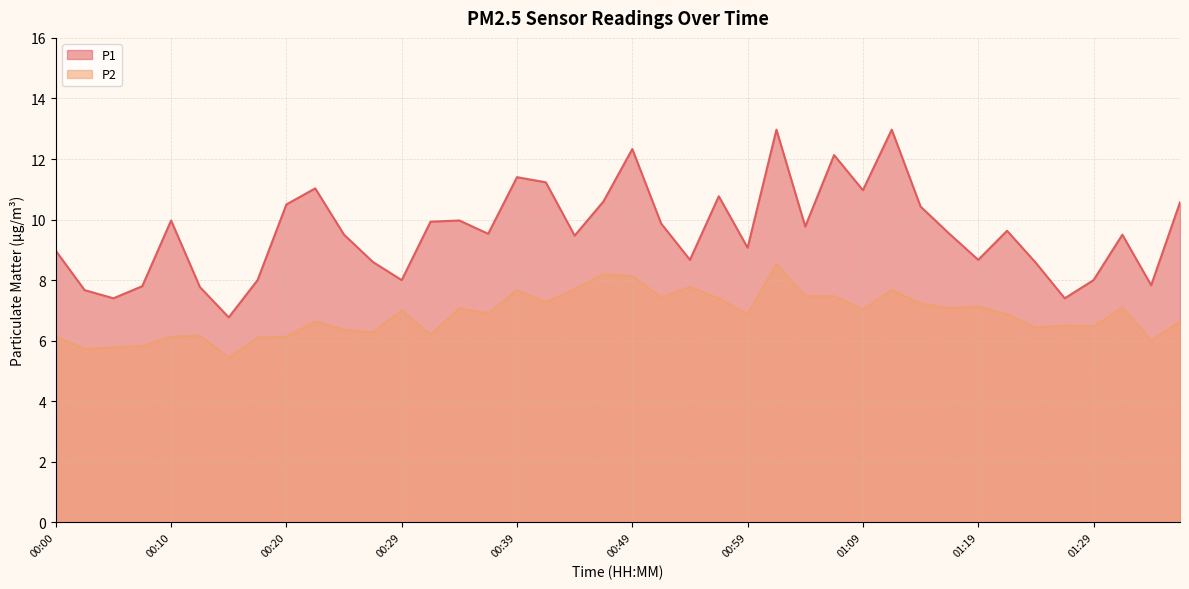

Reading left to right, extract all data points from this chart.

P1: 00:00=9.0	00:02=7.7	00:05=7.4	00:07=7.8	00:10=10.0	00:12=7.8	00:15=6.8	00:17=8.0	00:20=10.5	00:22=11.0	00:24=9.5	00:27=8.6	00:29=8.0	00:32=9.9	00:34=10.0	00:37=9.5	00:39=11.4	00:41=11.2	00:44=9.5	00:46=10.6	00:49=12.3	00:51=9.9	00:54=8.7	00:56=10.8	00:59=9.1	01:01=13.0	01:03=9.8	01:06=12.1	01:09=11.0	01:12=13.0	01:14=10.4	01:17=9.5	01:19=8.7	01:22=9.6	01:24=8.6	01:26=7.4	01:29=8.0	01:31=9.5	01:34=7.8	01:36=10.6
P2: 00:00=6.1	00:02=5.7	00:05=5.8	00:07=5.8	00:10=6.1	00:12=6.2	00:15=5.4	00:17=6.1	00:20=6.1	00:22=6.6	00:24=6.4	00:27=6.3	00:29=7.0	00:32=6.2	00:34=7.1	00:37=6.9	00:39=7.7	00:41=7.3	00:44=7.7	00:46=8.2	00:49=8.1	00:51=7.4	00:54=7.8	00:56=7.4	00:59=6.9	01:01=8.5	01:03=7.5	01:06=7.5	01:09=7.0	01:12=7.7	01:14=7.2	01:17=7.1	01:19=7.1	01:22=6.9	01:24=6.4	01:26=6.5	01:29=6.5	01:31=7.1	01:34=6.0	01:36=6.6